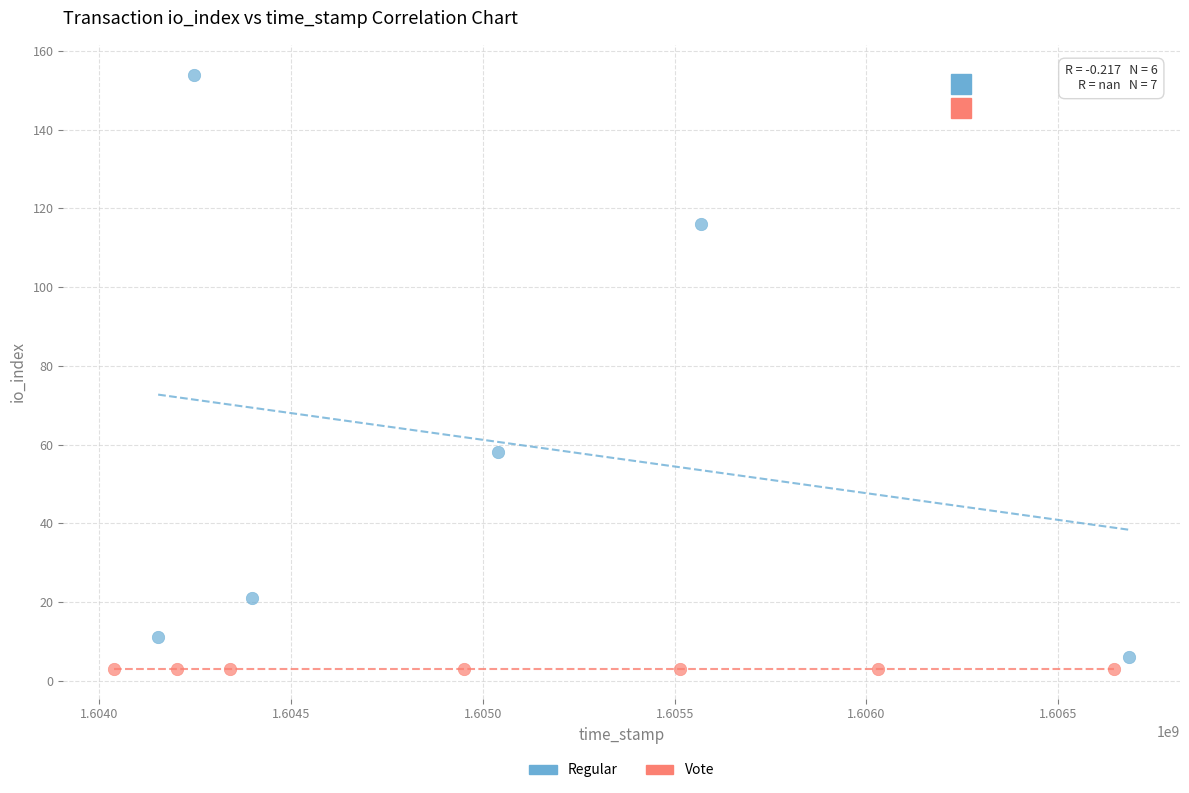

Which series contains the highest Y value?

Regular